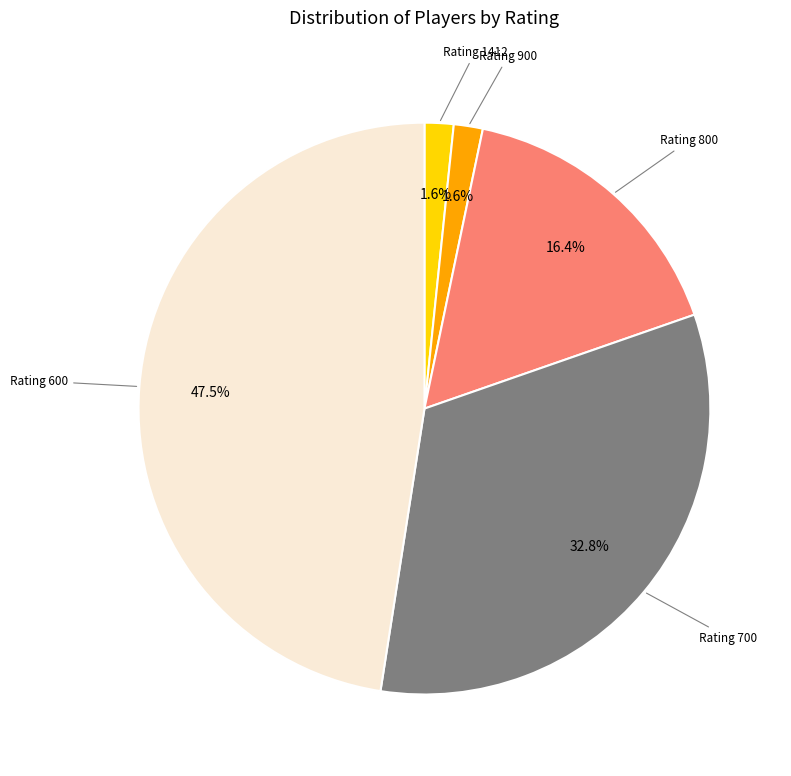

Does any single category account for the majority?

No